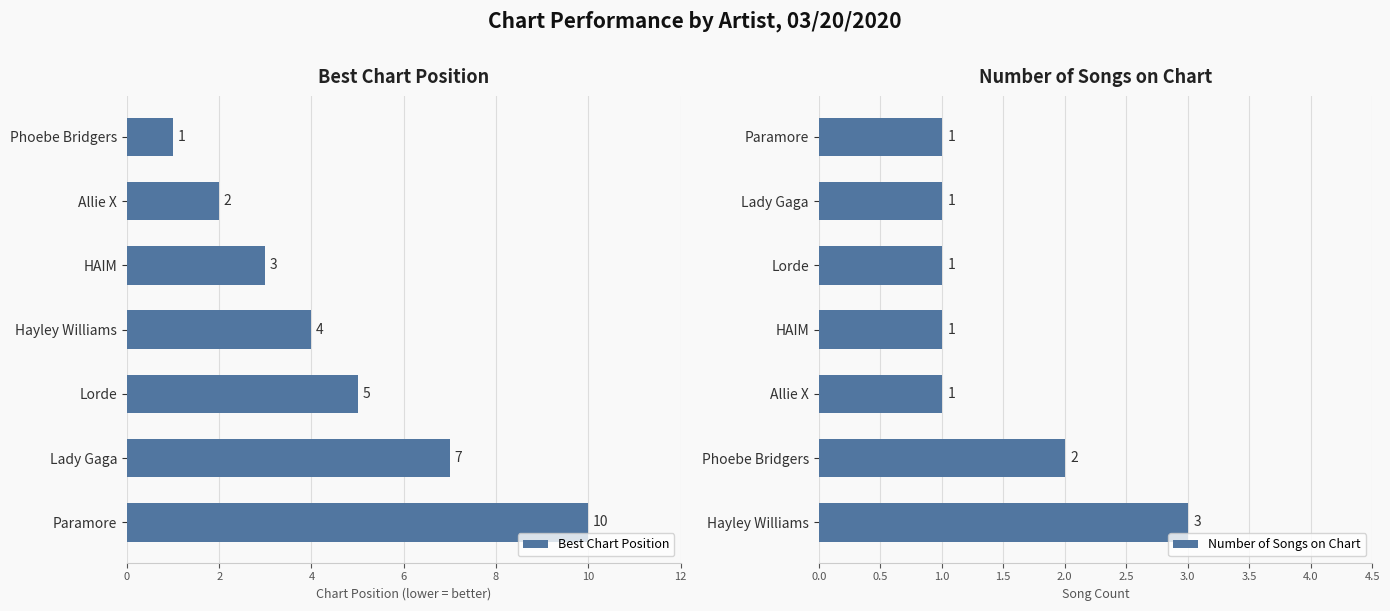

How many groups of bars are there?

7